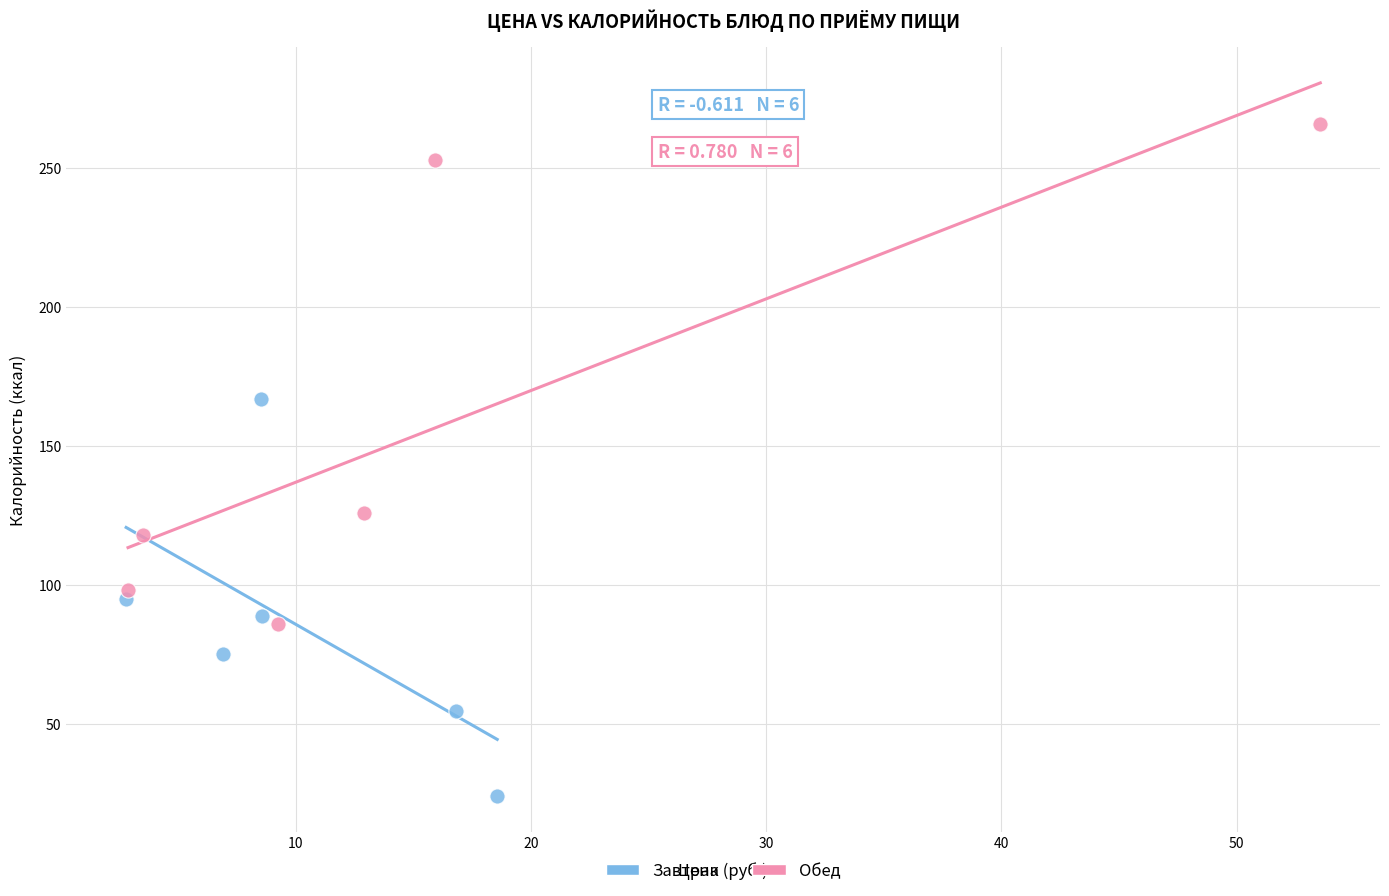

Which series reaches the minimum Y coordinate?

Завтрак